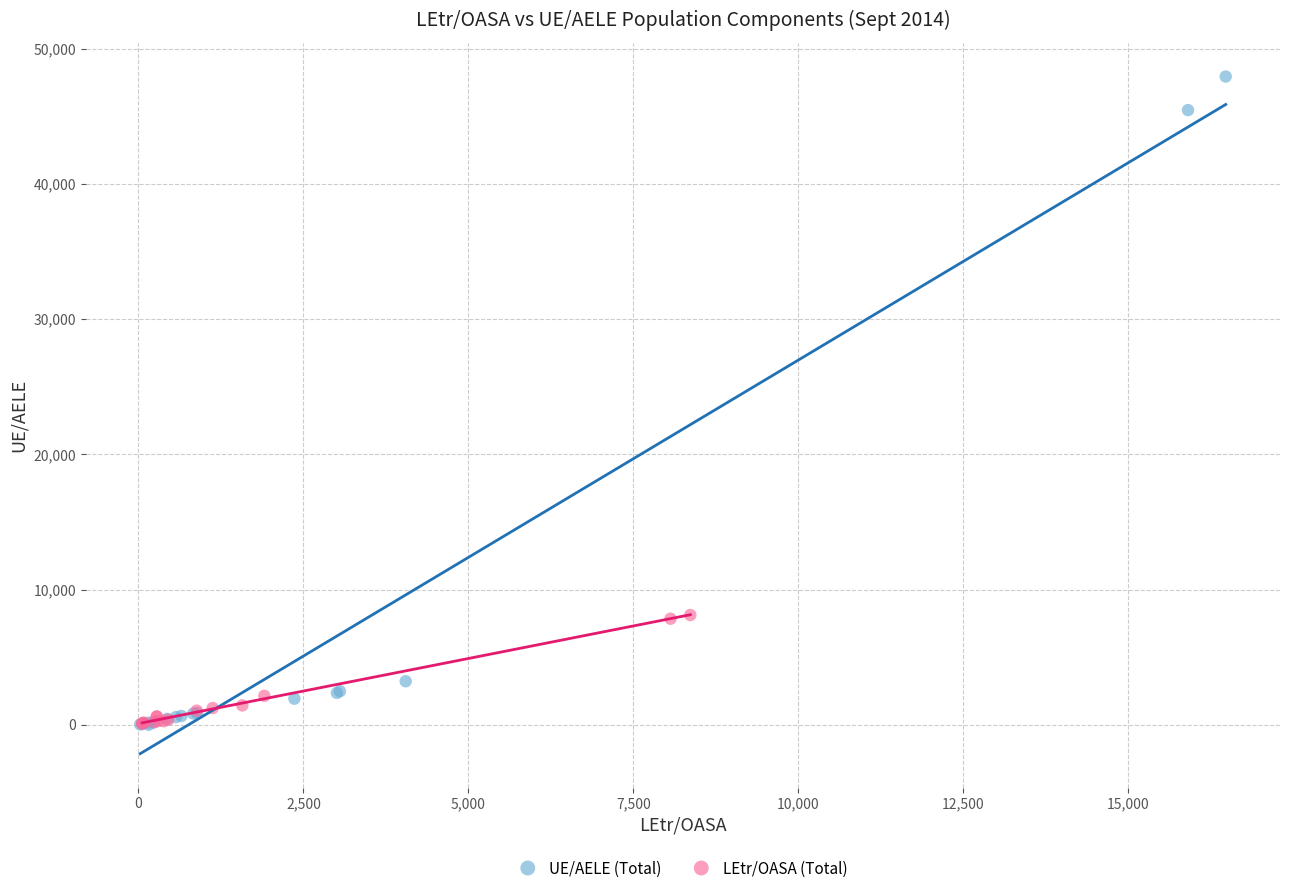

Which series reaches the maximum Y coordinate?

UE/AELE (Total)